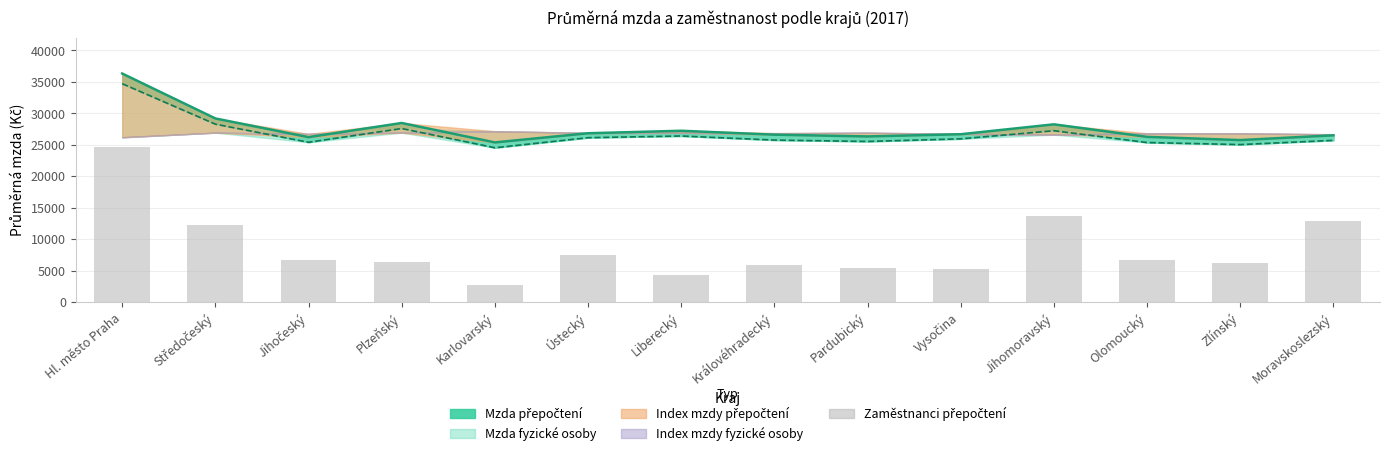

Which label corresponds to the largest value in the chart?

Hl. město Praha